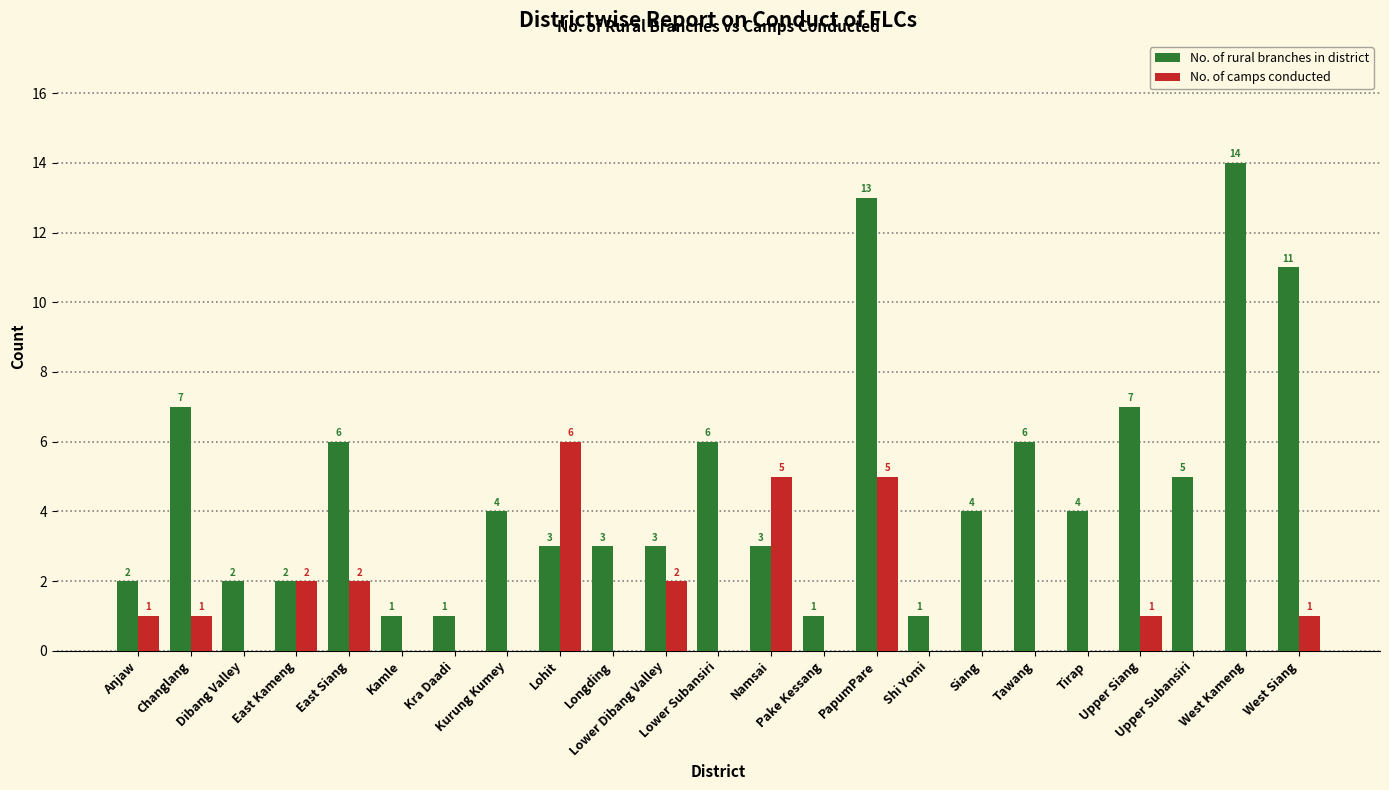

Which series has the largest range (max minus min)?

No. of rural branches in district